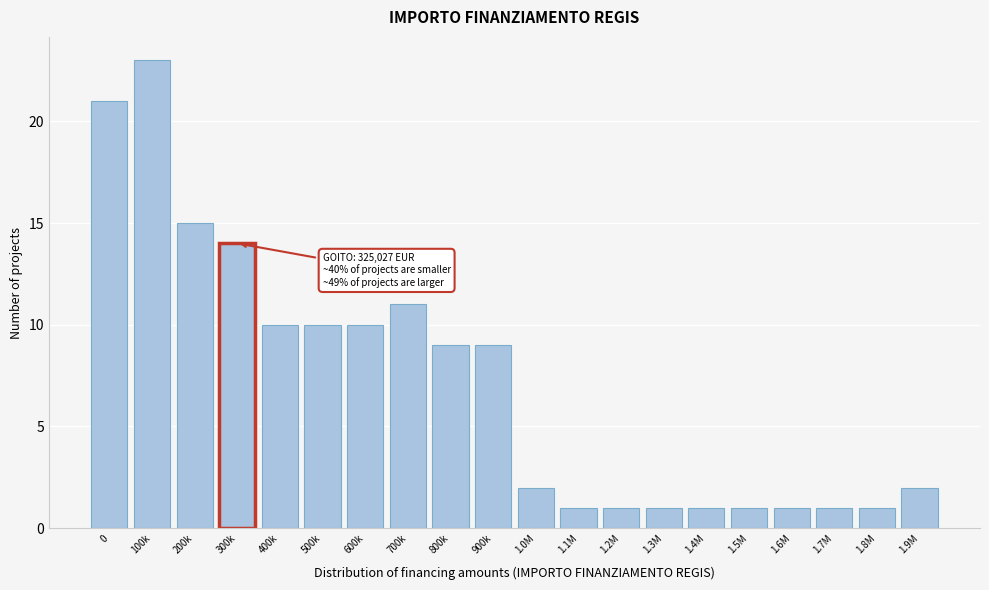

Reading right to left, list all the values displayed in this chart.

1.9M=2	1.8M=1	1.7M=1	1.6M=1	1.5M=1	1.4M=1	1.3M=1	1.2M=1	1.1M=1	1.0M=2	900k=9	800k=9	700k=11	600k=10	500k=10	400k=10	300k=14	200k=15	100k=23	0=21